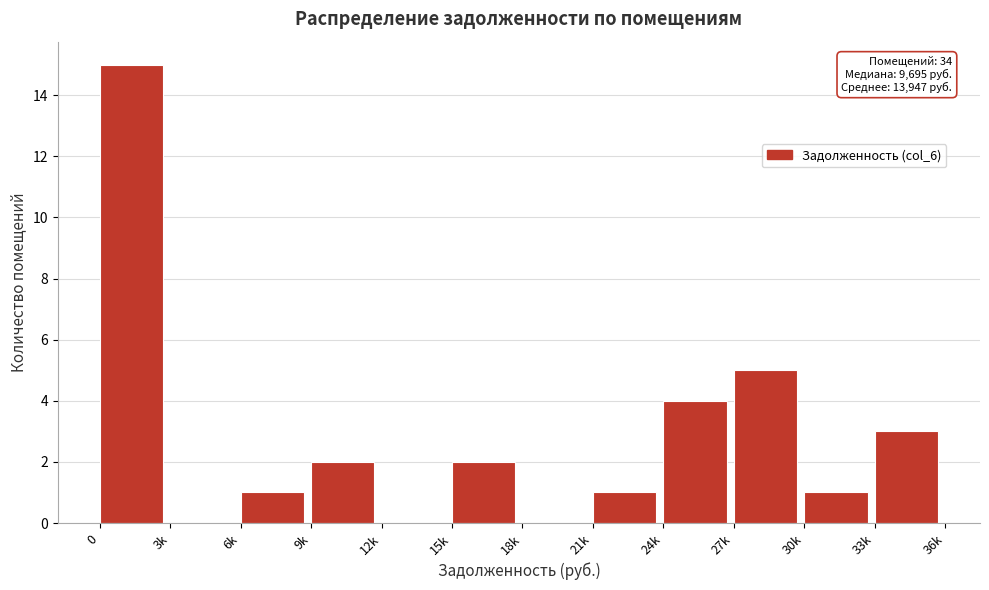

Reading right to left, transcribe all the data shown in this chart.

33k=3	30k=1	27k=5	24k=4	21k=1	18k=0	15k=2	12k=0	9k=2	6k=1	3k=0	0=15